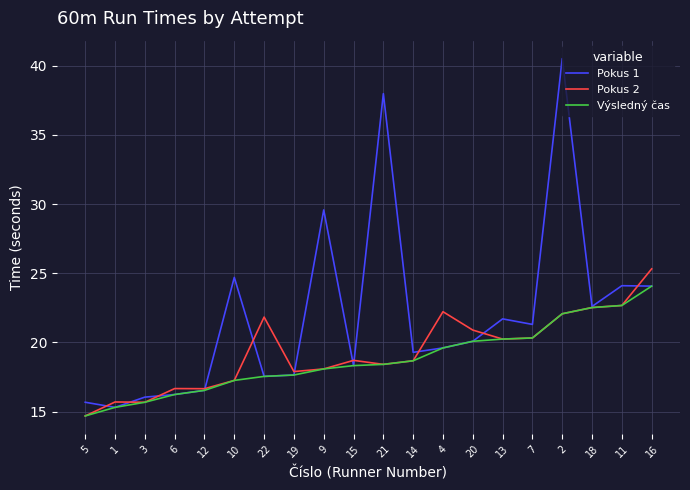

List the series in order of their peak value, highest first.

Pokus 1, Pokus 2, Výsledný čas